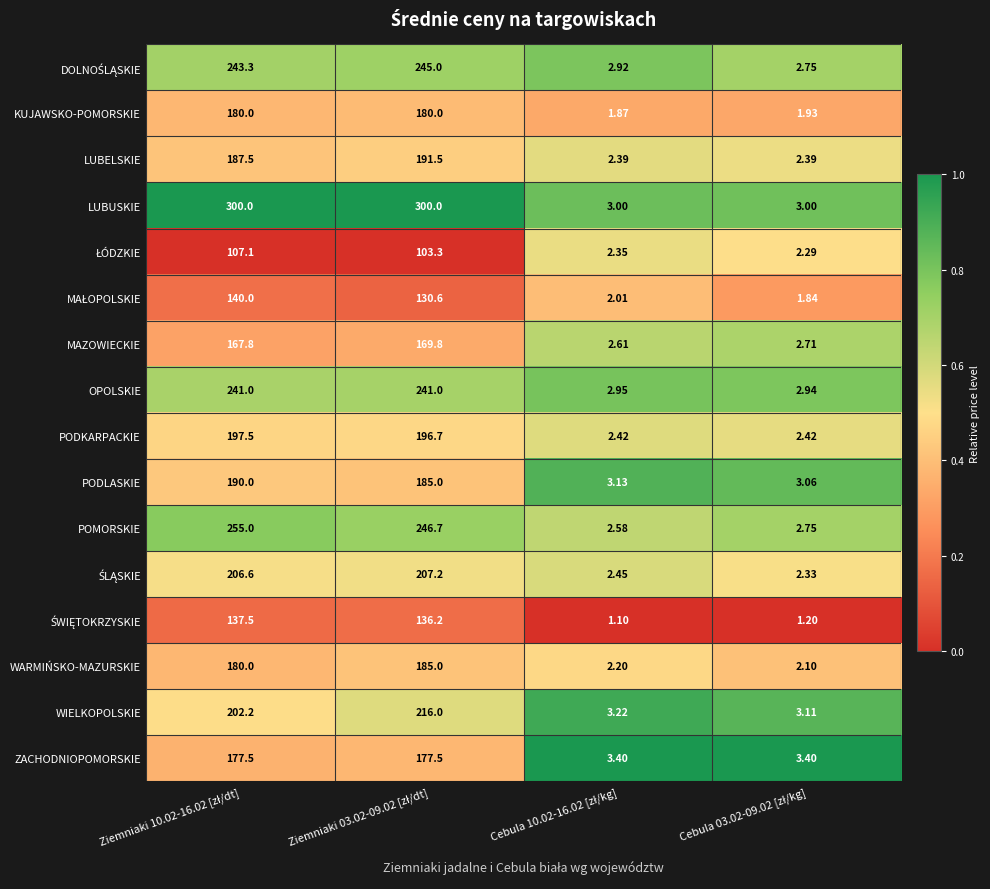

How many categories are shown in the chart?

4